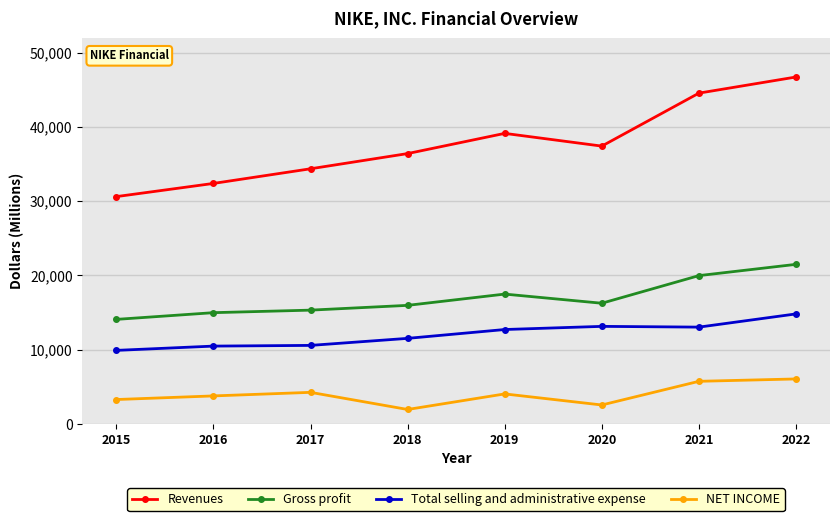

List the series in order of their peak value, highest first.

Revenues, Gross profit, Total selling and administrative expense, NET INCOME